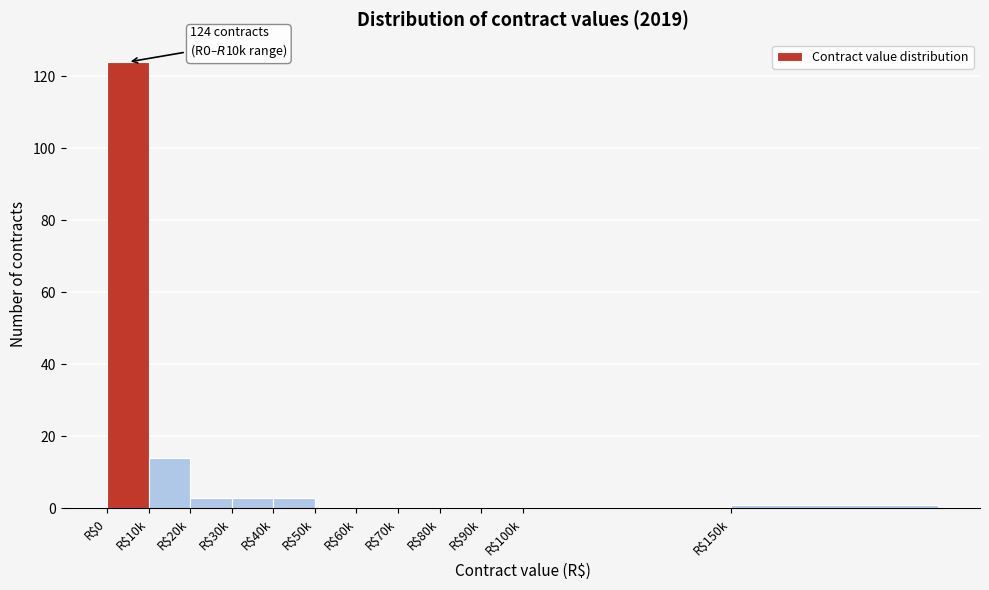

At which label is the value closest to 62?

R$10k